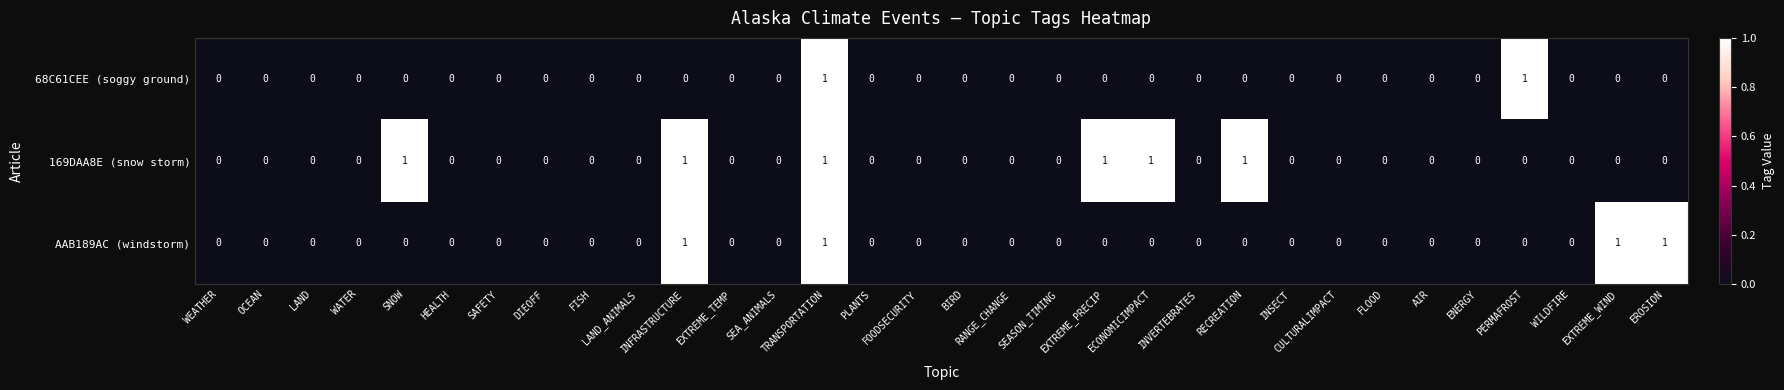

What is the greatest value displayed?

1